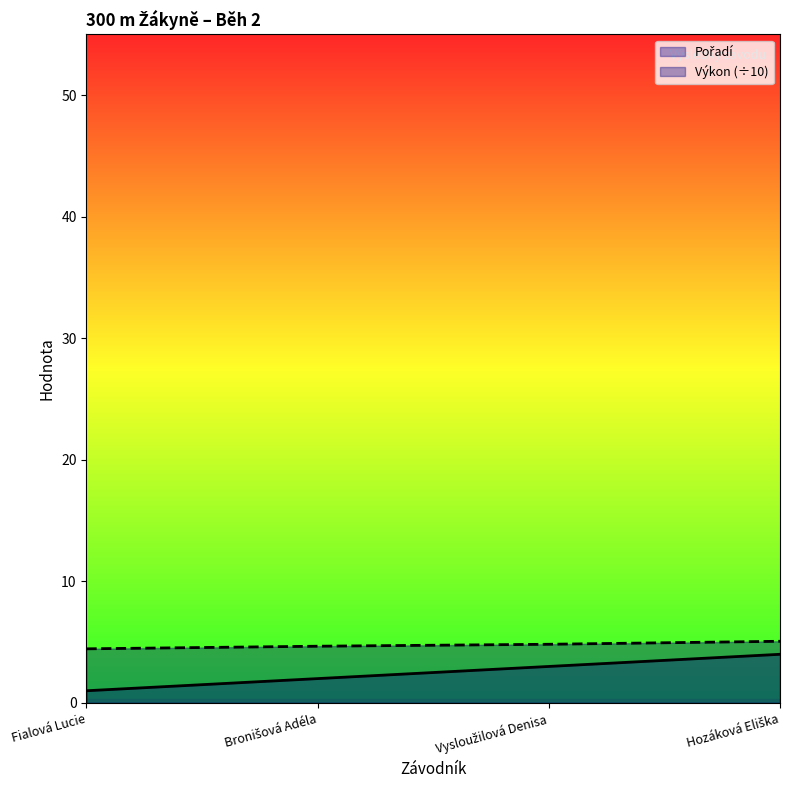

Reading left to right, extract all data points from this chart.

Pořadí: 1.0	2.0	3.0	4.0
Výkon (÷10): 4.5	4.7	4.8	5.1